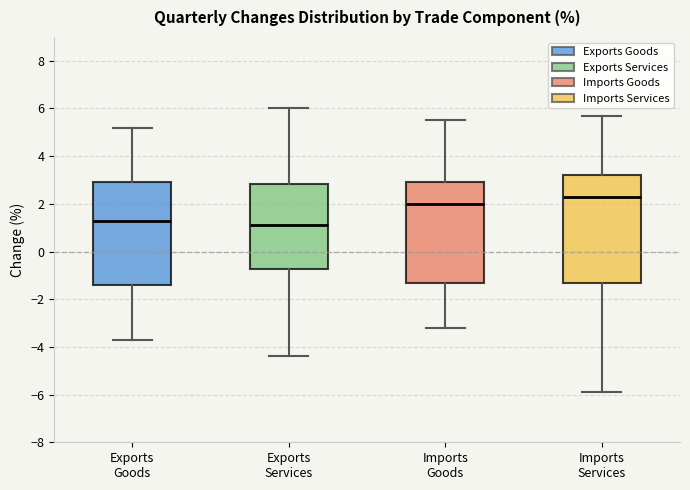

Reading left to right, read every box against the y-axis: the position of its median line, the range the box covers, and the ends of its whiskers. The values are not printed on the chart, so give them approximately, as read against the axis.

Exports Goods: median 1.4, box -1.4 to 3.0, whiskers -3.6 to 5.2
Exports Services: median 1.2, box -0.8 to 2.8, whiskers -4.4 to 6.0
Imports Goods: median 2.0, box -1.2 to 3.0, whiskers -3.2 to 5.6
Imports Services: median 2.4, box -1.2 to 3.2, whiskers -5.8 to 5.8